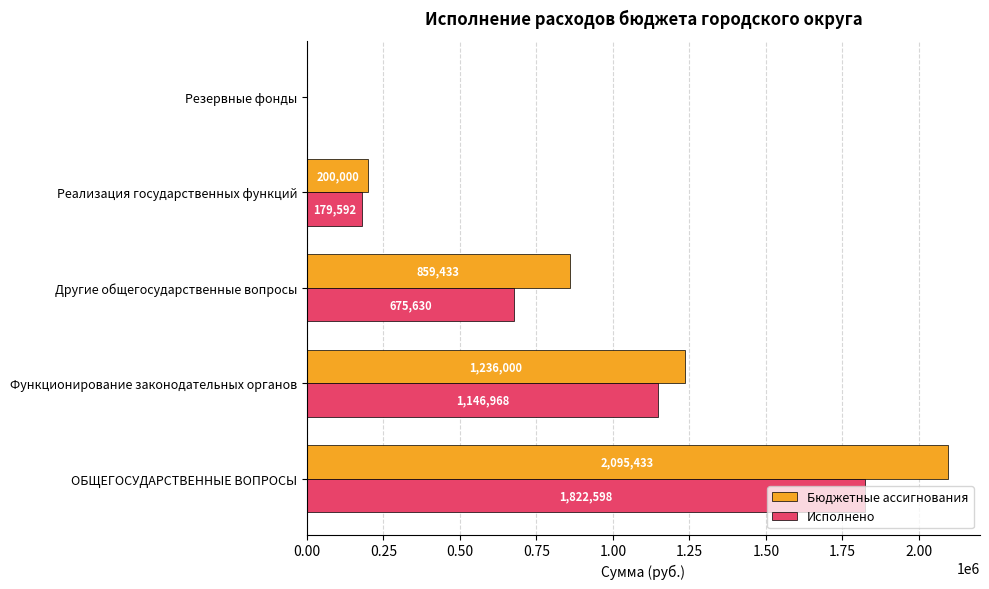

The value of Исполнено at Функционирование законодательных органов is 1146967.7. True or false?

True